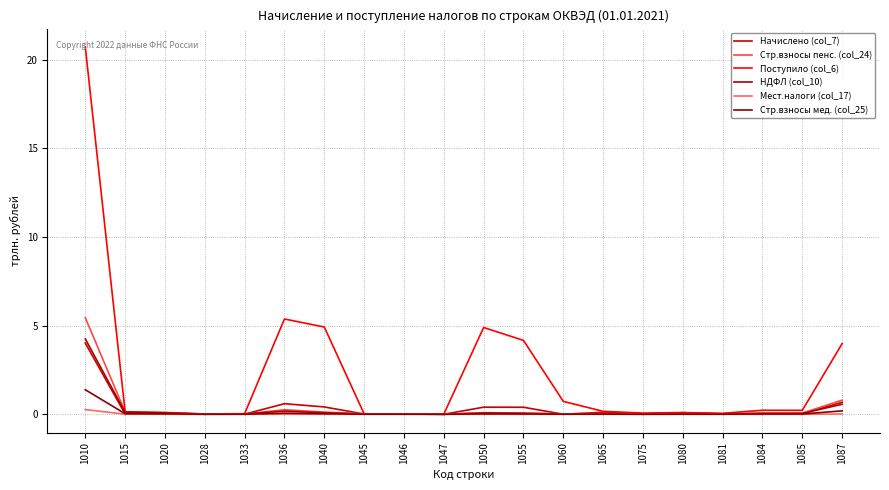

Reading left to right, extract all data points from this chart.

Начислено (col_7): 1010=4.0	1015=0.0	1020=0.0	1028=0.0	1033=0.0	1036=0.6	1040=0.4	1045=0.0	1046=0.0	1047=0.0	1050=0.4	1055=0.4	1060=0.0	1065=0.1	1075=0.0	1080=0.1	1081=0.0	1084=0.0	1085=0.0	1087=0.7
Стр.взносы пенс. (col_24): 1010=5.4	1015=0.1	1020=0.1	1028=0.0	1033=0.0	1036=0.3	1040=0.1	1045=0.0	1046=0.0	1047=0.0	1050=0.1	1055=0.1	1060=0.0	1065=0.0	1075=0.0	1080=0.0	1081=0.0	1084=0.1	1085=0.1	1087=0.8
Поступило (col_6): 1010=20.7	1015=0.1	1020=0.1	1028=0.0	1033=0.0	1036=5.4	1040=4.9	1045=0.0	1046=0.0	1047=0.0	1050=4.9	1055=4.2	1060=0.7	1065=0.2	1075=0.1	1080=0.1	1081=0.1	1084=0.2	1085=0.2	1087=4.0
НДФЛ (col_10): 1010=4.3	1015=0.1	1020=0.1	1028=0.0	1033=0.0	1036=0.2	1040=0.1	1045=0.0	1046=0.0	1047=0.0	1050=0.1	1055=0.1	1060=0.0	1065=0.0	1075=0.0	1080=0.0	1081=0.0	1084=0.0	1085=0.0	1087=0.6
Мест.налоги (col_17): 1010=0.3	1015=0.0	1020=0.0	1028=0.0	1033=0.0	1036=0.0	1040=0.0	1045=0.0	1046=0.0	1047=0.0	1050=0.0	1055=0.0	1060=0.0	1065=0.0	1075=0.0	1080=0.0	1081=0.0	1084=0.0	1085=0.0	1087=0.0
Стр.взносы мед. (col_25): 1010=1.4	1015=0.0	1020=0.0	1028=0.0	1033=0.0	1036=0.1	1040=0.0	1045=0.0	1046=0.0	1047=0.0	1050=0.0	1055=0.0	1060=0.0	1065=0.0	1075=0.0	1080=0.0	1081=0.0	1084=0.0	1085=0.0	1087=0.2